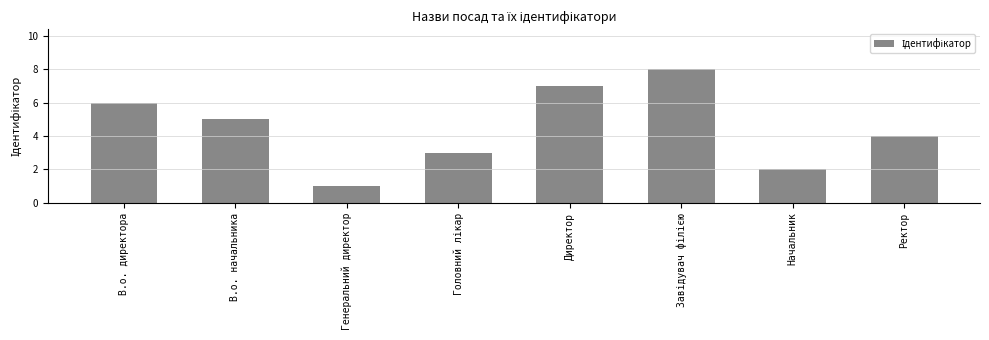

What is the label of the 7th bar from the left?

Начальник